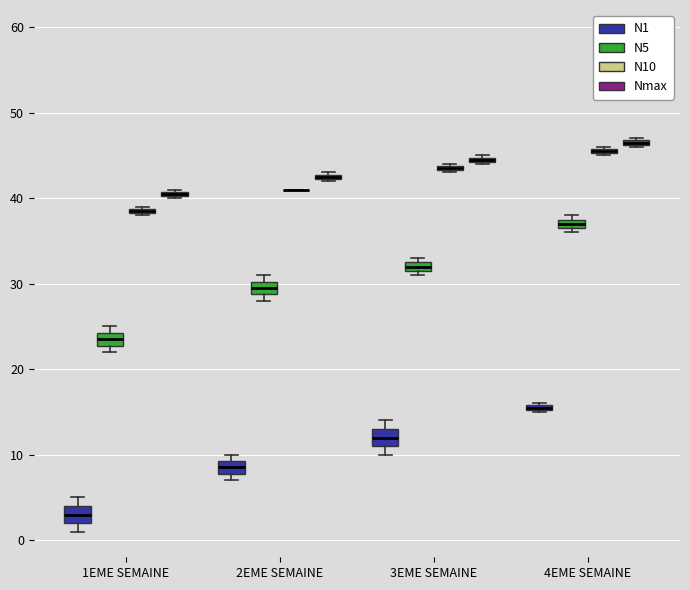

Where is the upper edge of the box for 4EME SEMAINE (Nmax) on the y-axis? The values are not printed on the chart, so give them approximately, as read against the axis.

47